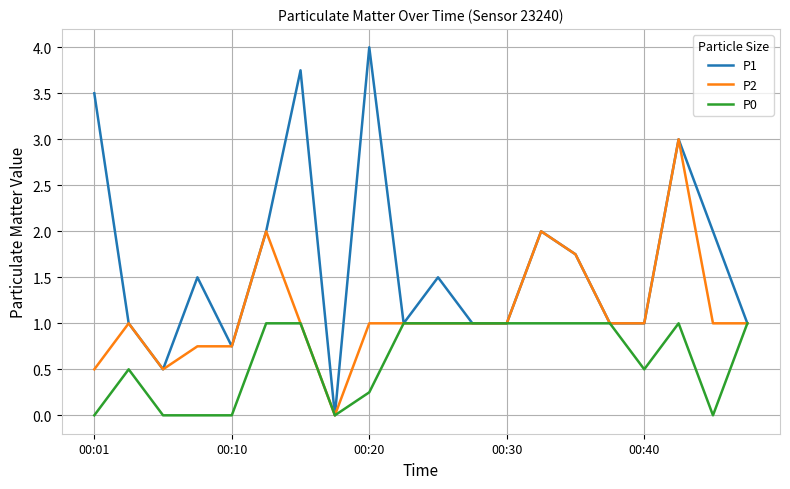

Which series has the widest spread of values?

P1